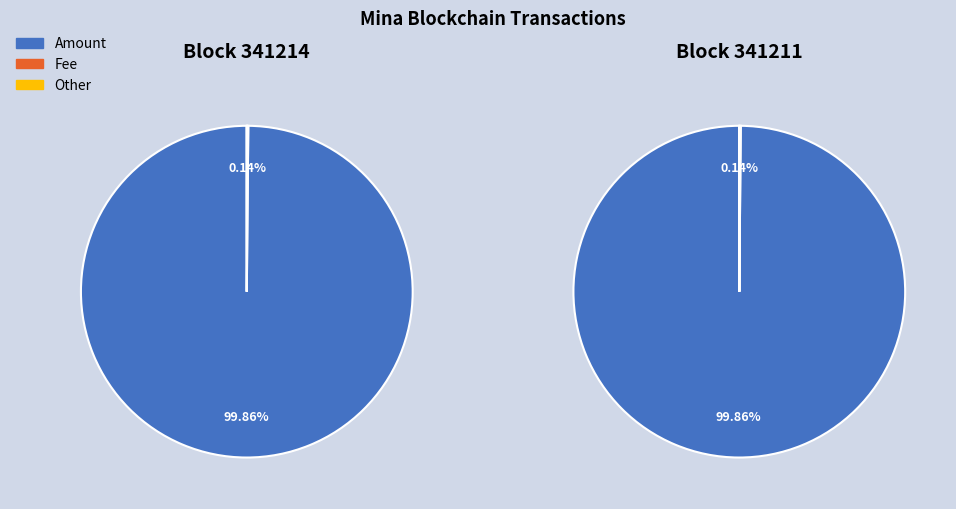

The 341211 slice represents 100% of the pie. True or false?

True